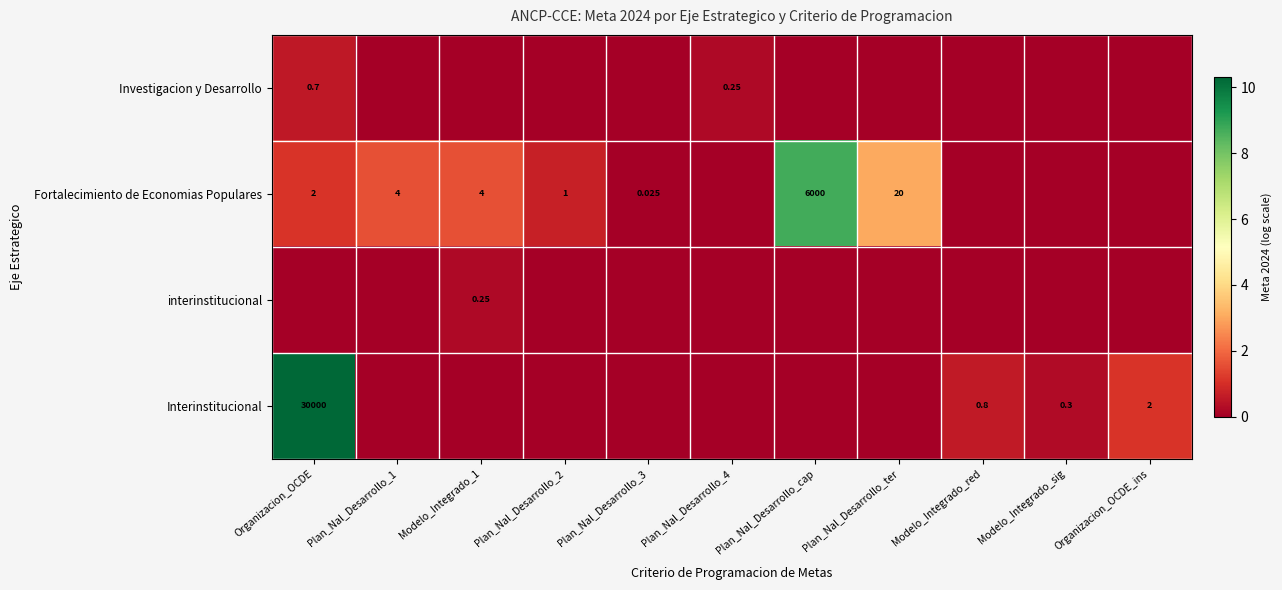

Which has a higher value, Plan_Nal_Desarrollo_2 or Plan_Nal_Desarrollo_3?

Plan_Nal_Desarrollo_2